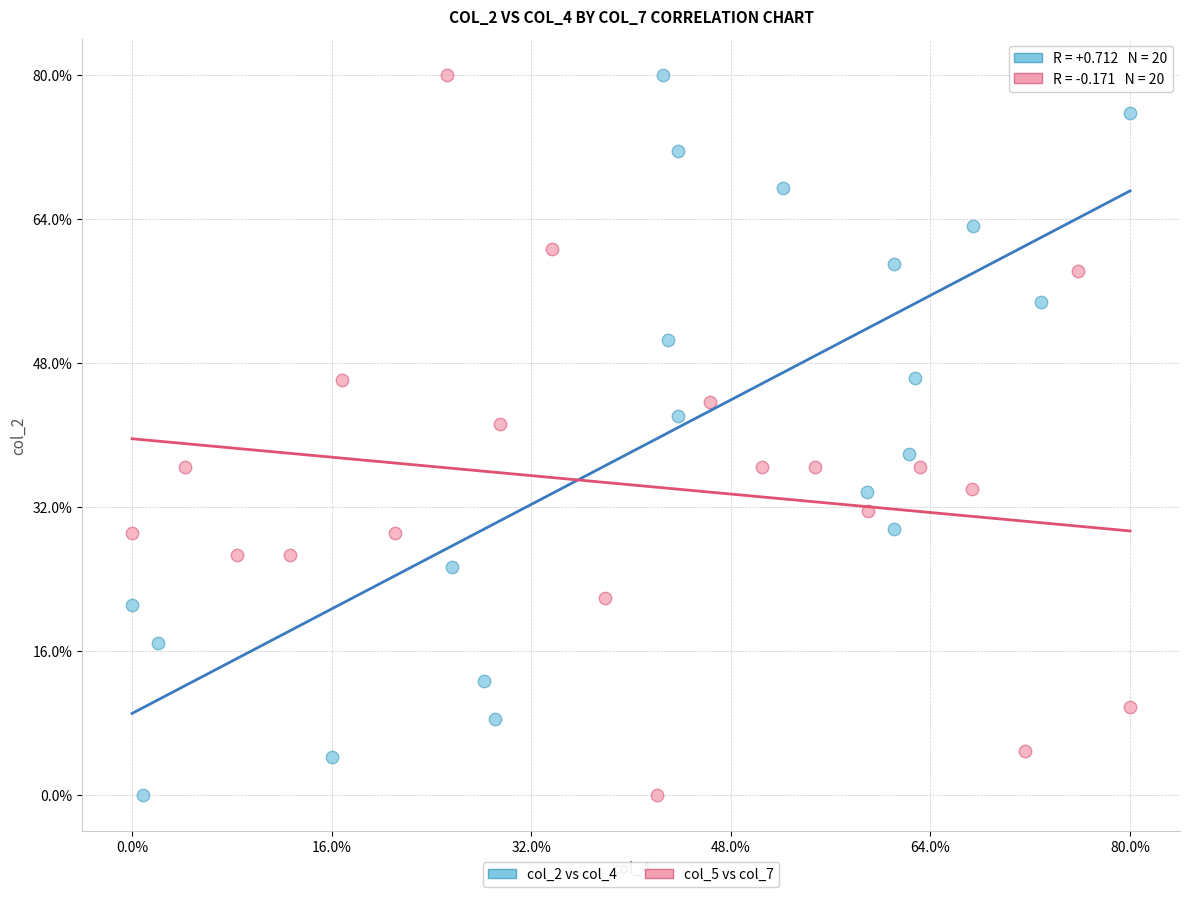

What are all the series names shown in the legend?

col_2 vs col_4, col_5 vs col_7